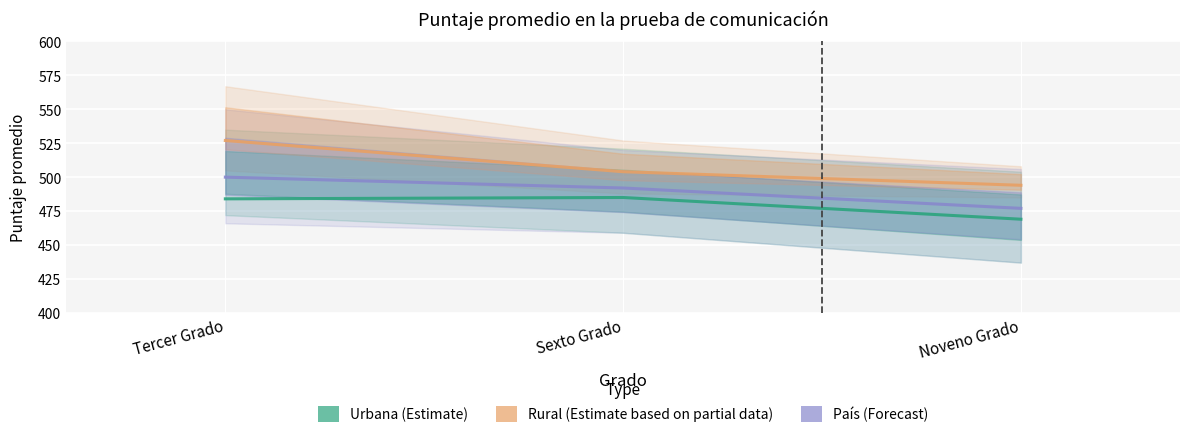

What is the maximum value shown in the chart?

527